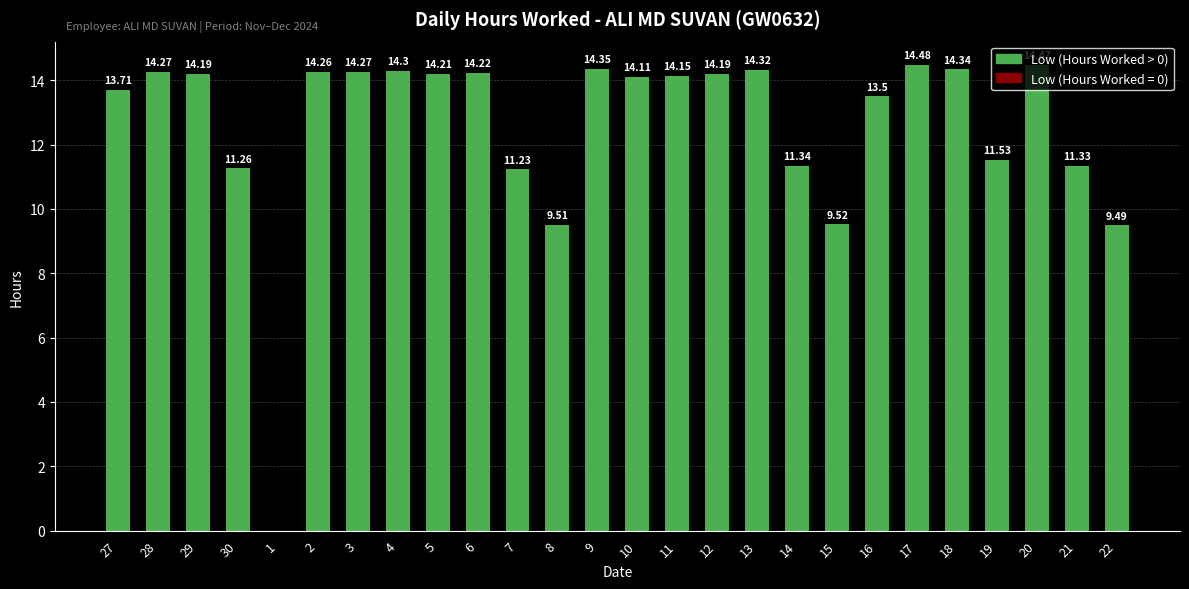

How many positive values are there?

25